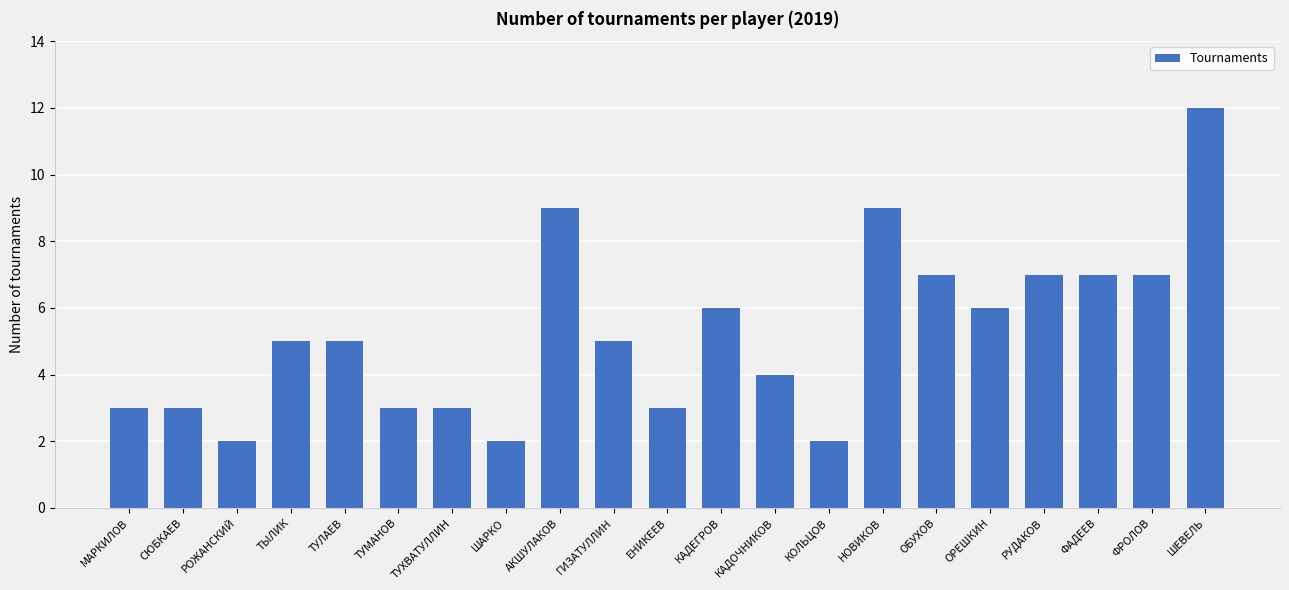

Does the chart contain any negative values?

No